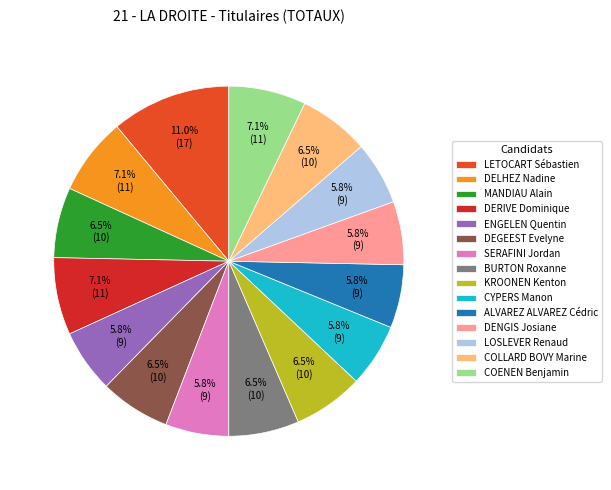

Which category has the biggest portion of the pie?

LETOCART Sébastien